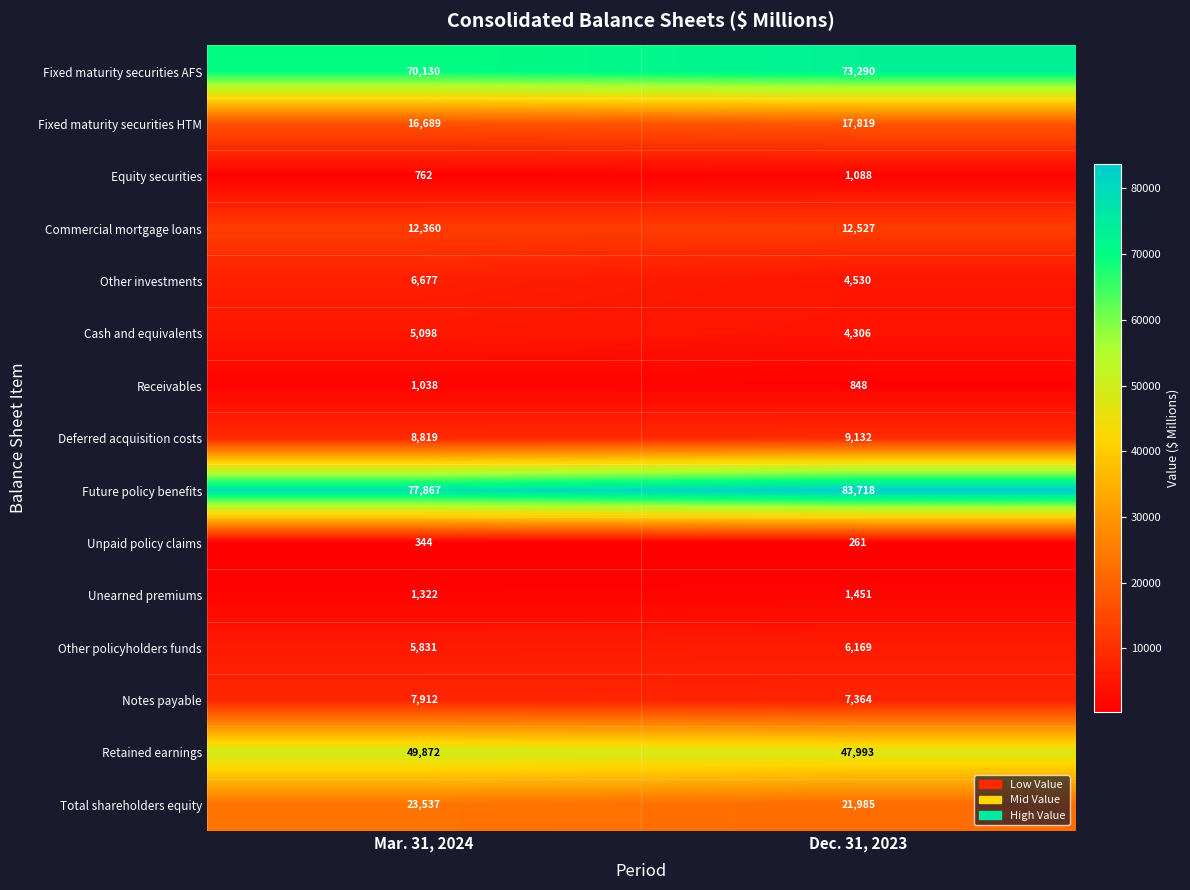

The value of Other investments at Dec. 31, 2023 is 4530. True or false?

True